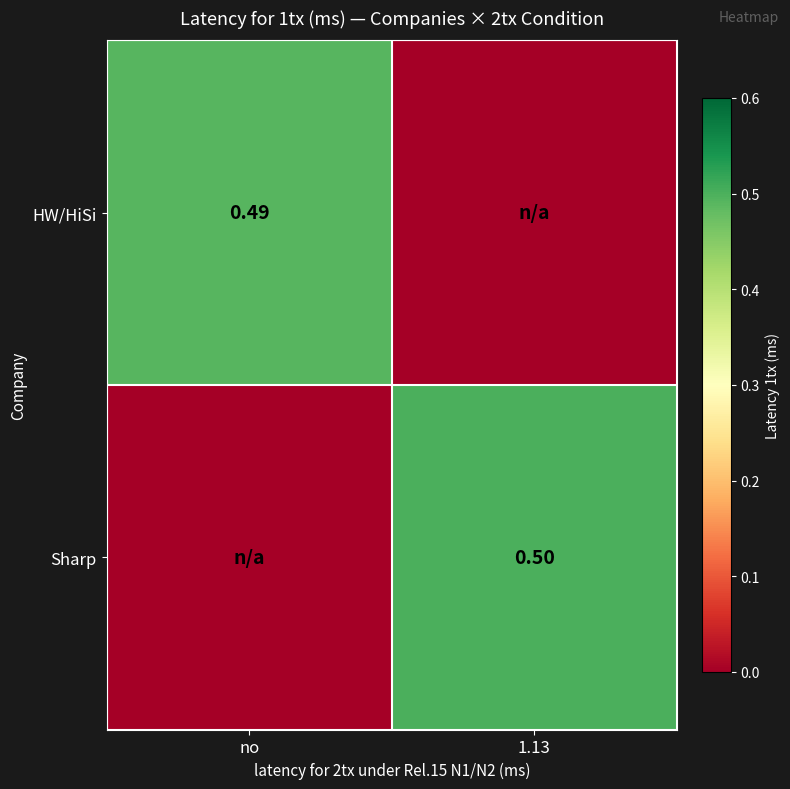

Is the value of Sharp at 1.13 greater than the value of HW/HiSi at no?

Yes